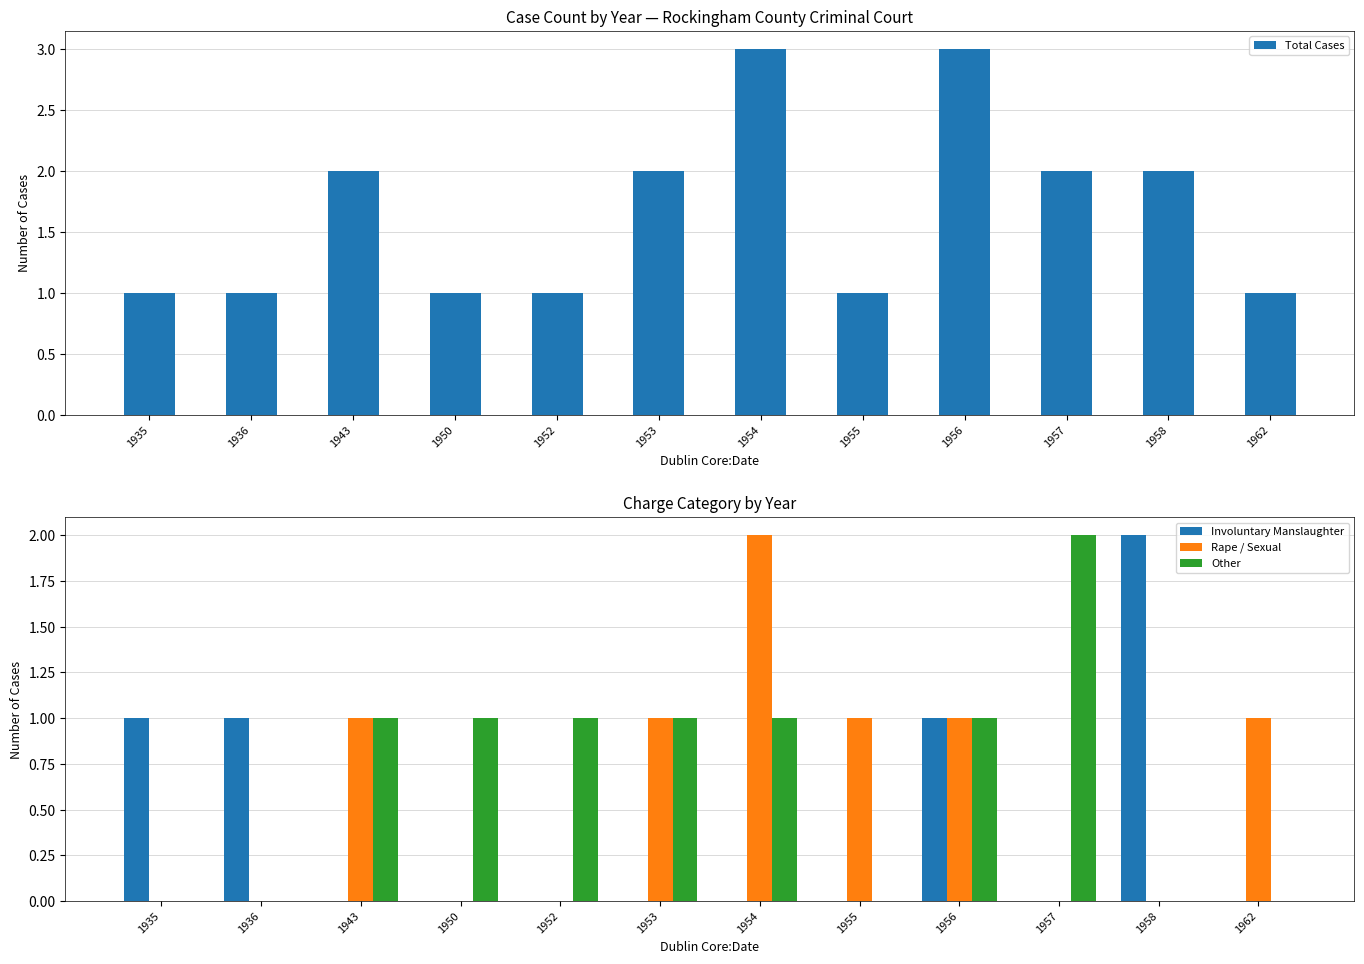

What is the difference between the maximum and minimum values in the Total Cases series?

2